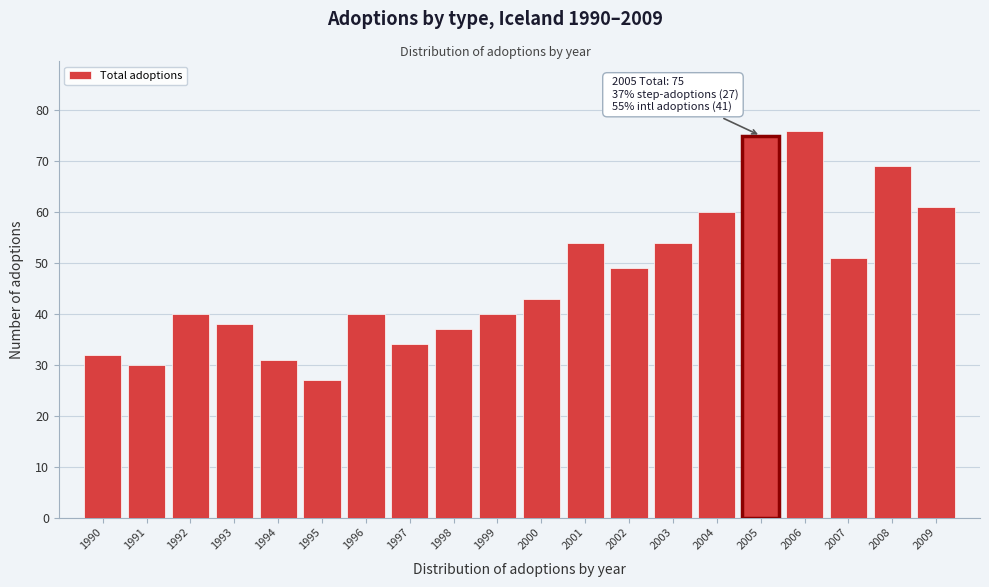

Reading left to right, extract all data points from this chart.

1990=32	1991=30	1992=40	1993=38	1994=31	1995=27	1996=40	1997=34	1998=37	1999=40	2000=43	2001=54	2002=49	2003=54	2004=60	2005=75	2006=76	2007=51	2008=69	2009=61